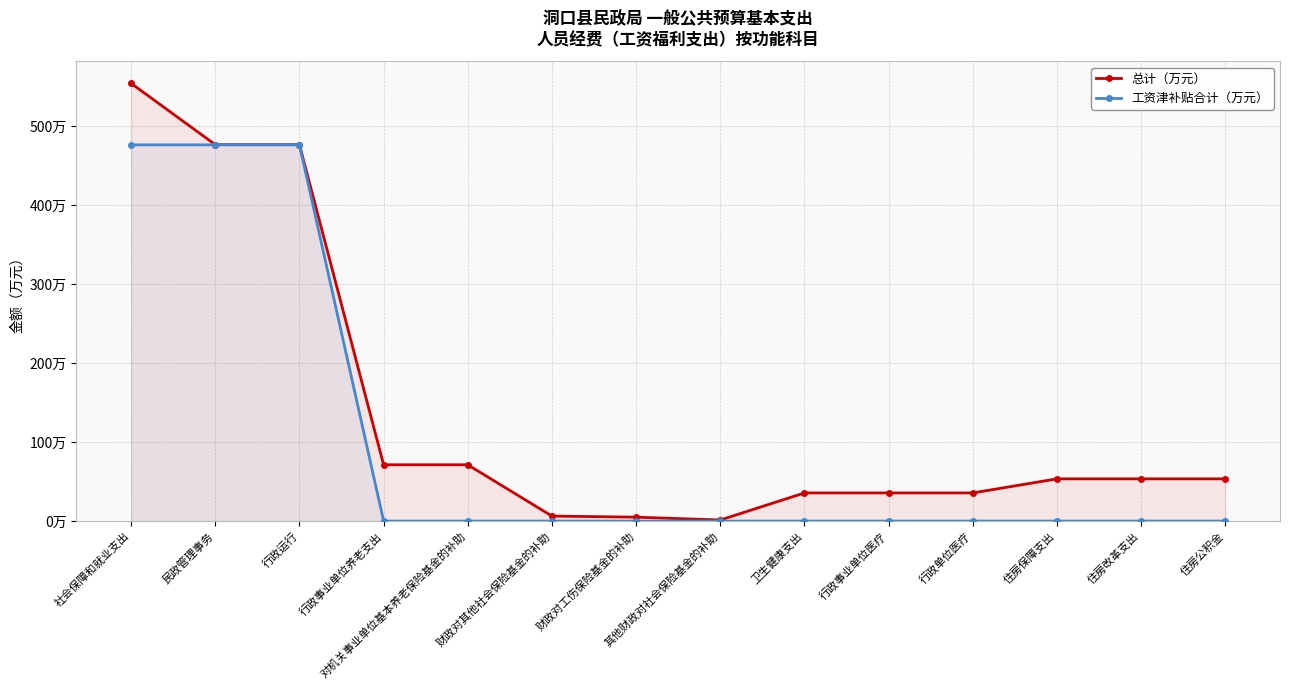

Reading left to right, list all the values displayed in this chart.

总计（万元）: 社会保障和就业支出=554.6	民政管理事务=476.9	行政运行=476.9	行政事业单位养老支出=71.3	对机关事业单位基本养老保险基金的补助=71.3	财政对其他社会保险基金的补助=6.3	财政对工伤保险基金的补助=5.0	其他财政对社会保险基金的补助=1.4	卫生健康支出=35.7	行政事业单位医疗=35.7	行政单位医疗=35.7	住房保障支出=53.5	住房改革支出=53.5	住房公积金=53.5
工资津补贴合计（万元）: 社会保障和就业支出=476.7	民政管理事务=476.7	行政运行=476.7	行政事业单位养老支出=0.0	对机关事业单位基本养老保险基金的补助=0.0	财政对其他社会保险基金的补助=0.0	财政对工伤保险基金的补助=0.0	其他财政对社会保险基金的补助=0.0	卫生健康支出=0.0	行政事业单位医疗=0.0	行政单位医疗=0.0	住房保障支出=0.0	住房改革支出=0.0	住房公积金=0.0